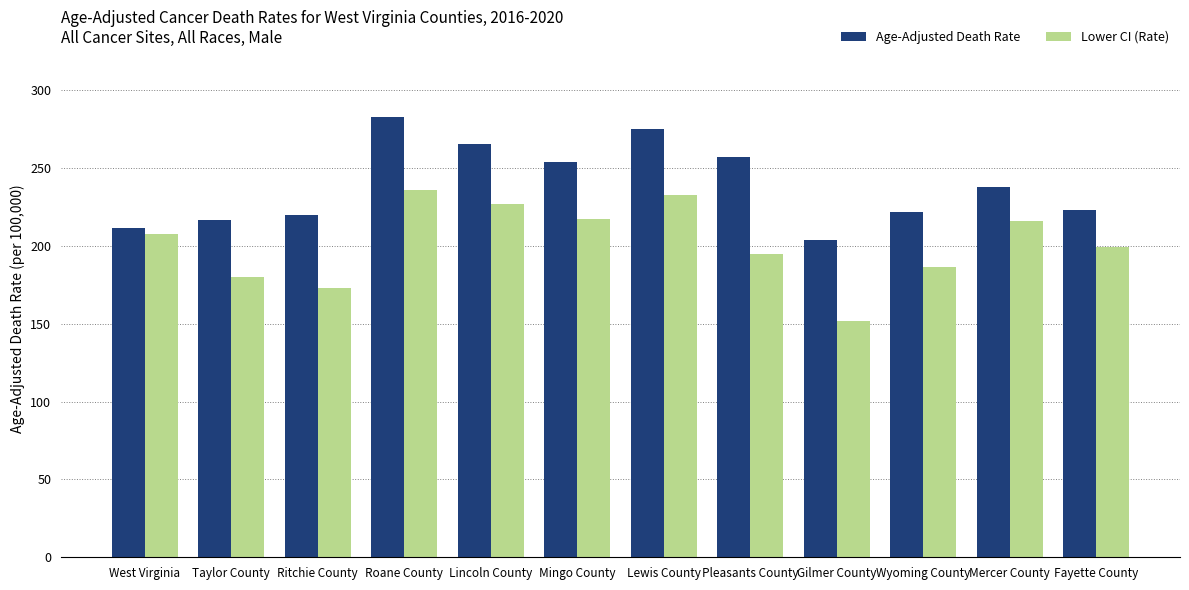

How many series are shown in this chart?

2